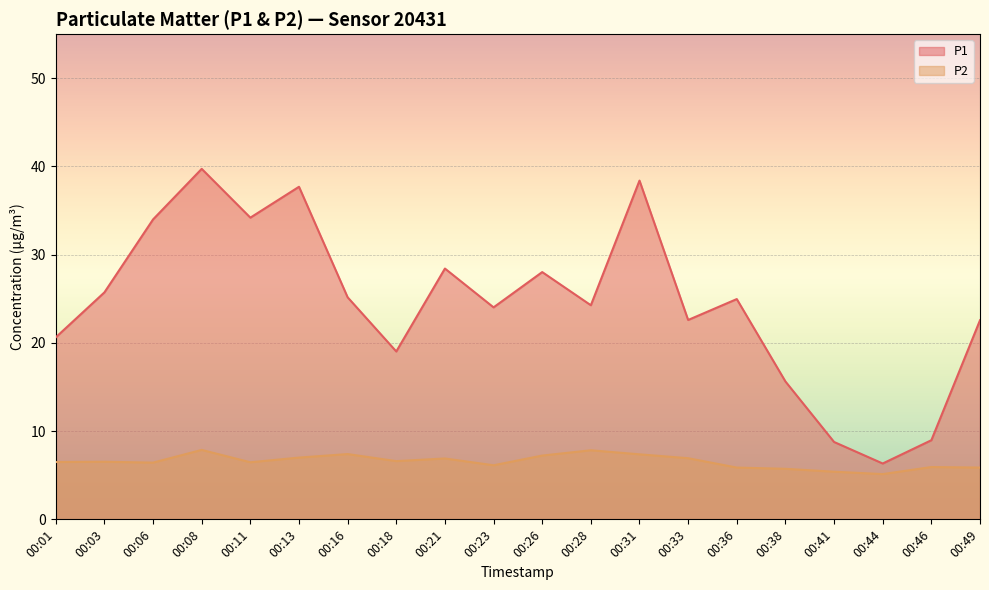

True or false: P1 and P2 intersect in this chart.

False